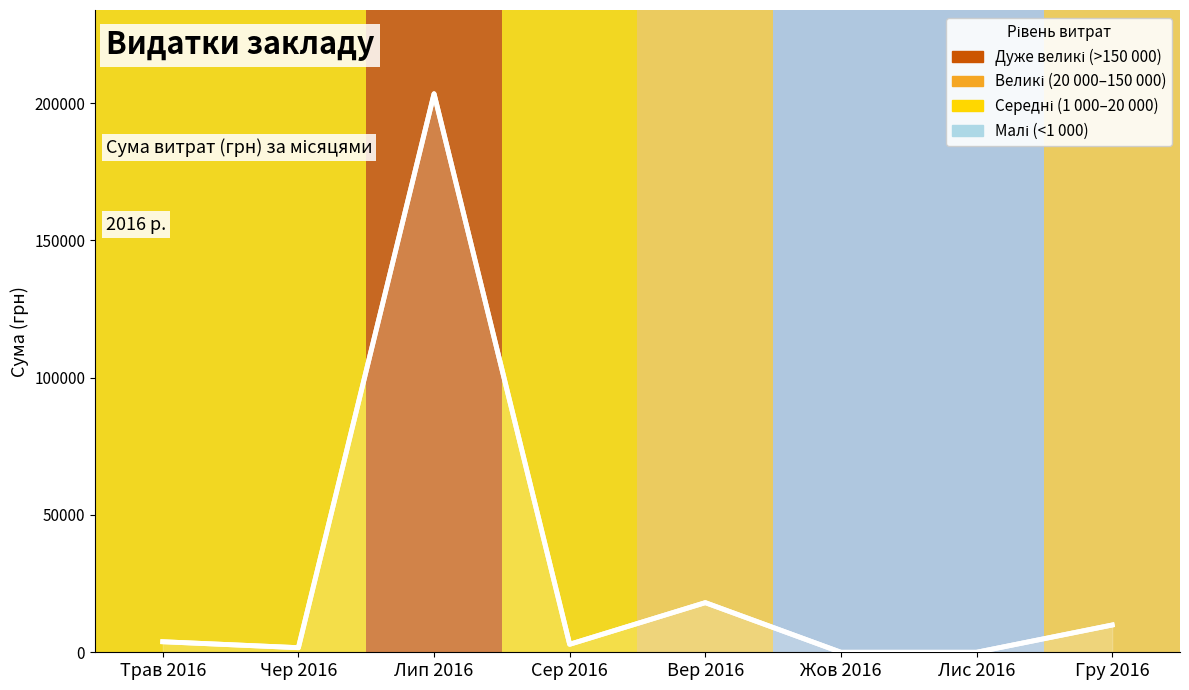

Is it true that the value at Жов 2016 is 127293.0?

False